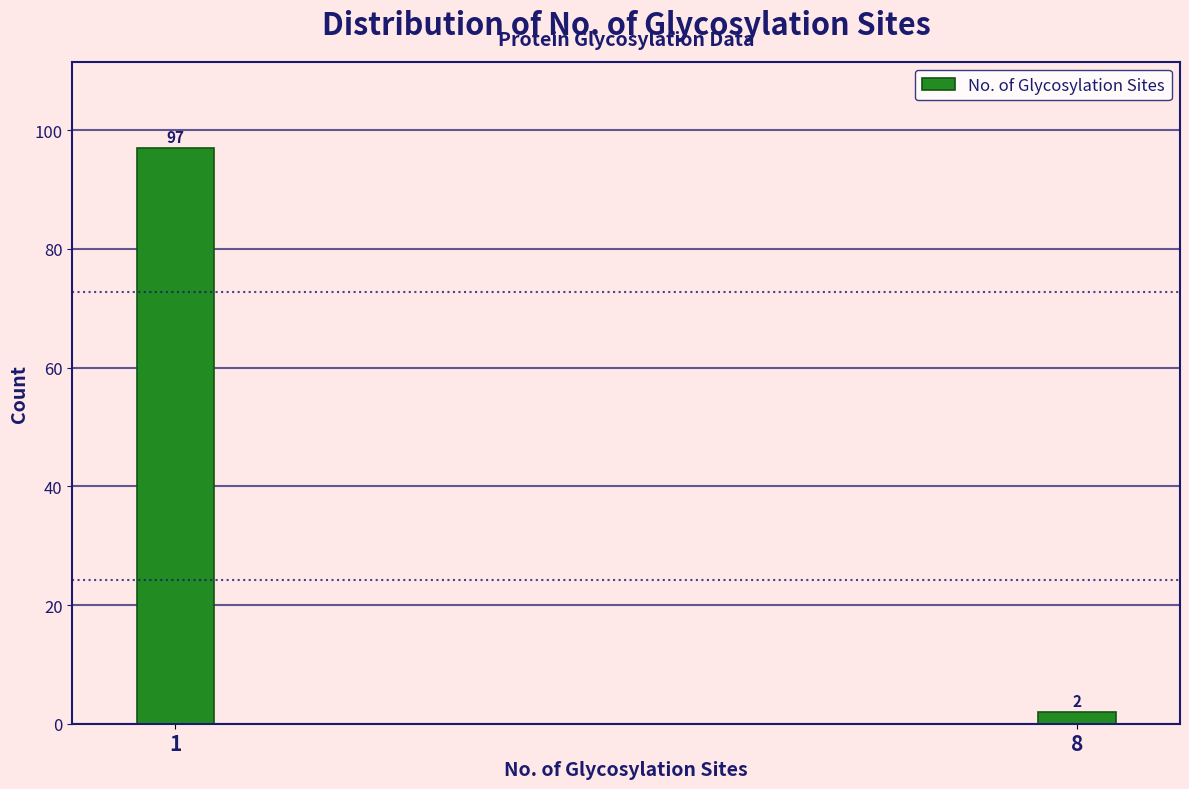

Reading right to left, transcribe all the data shown in this chart.

8=2	1=97